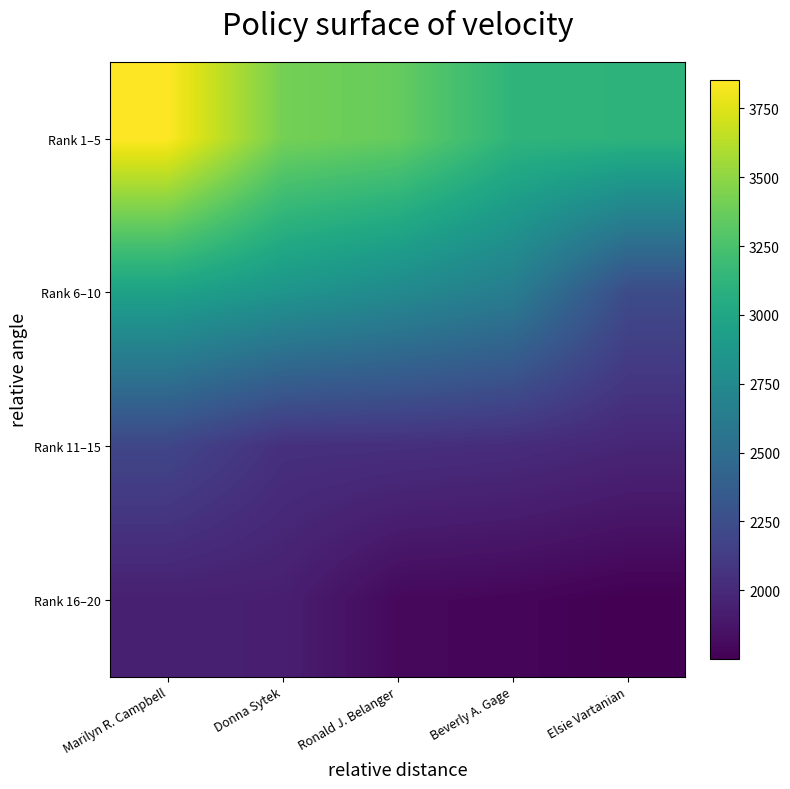

At how many categories does at least one series exceed 3620?

1